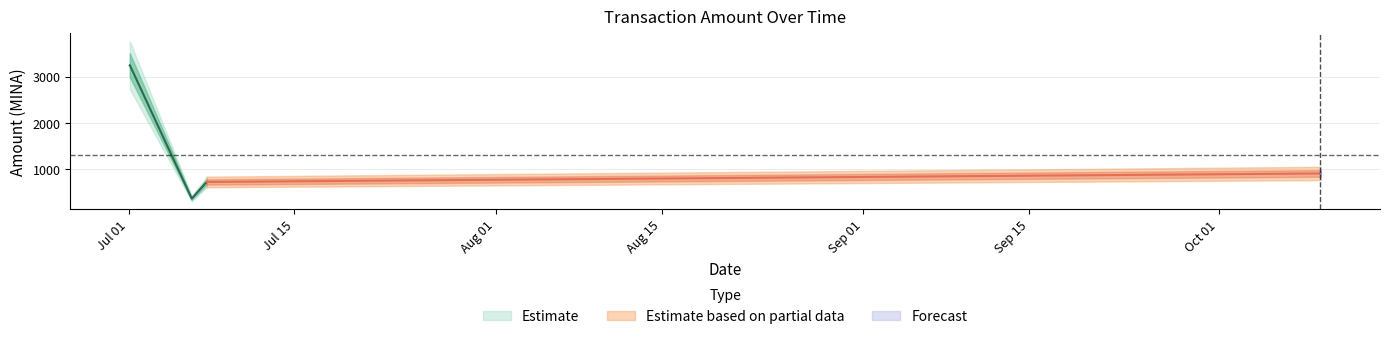

What is the difference between the highest and lowest values at 2021-07-06 07:45:00?

359.3